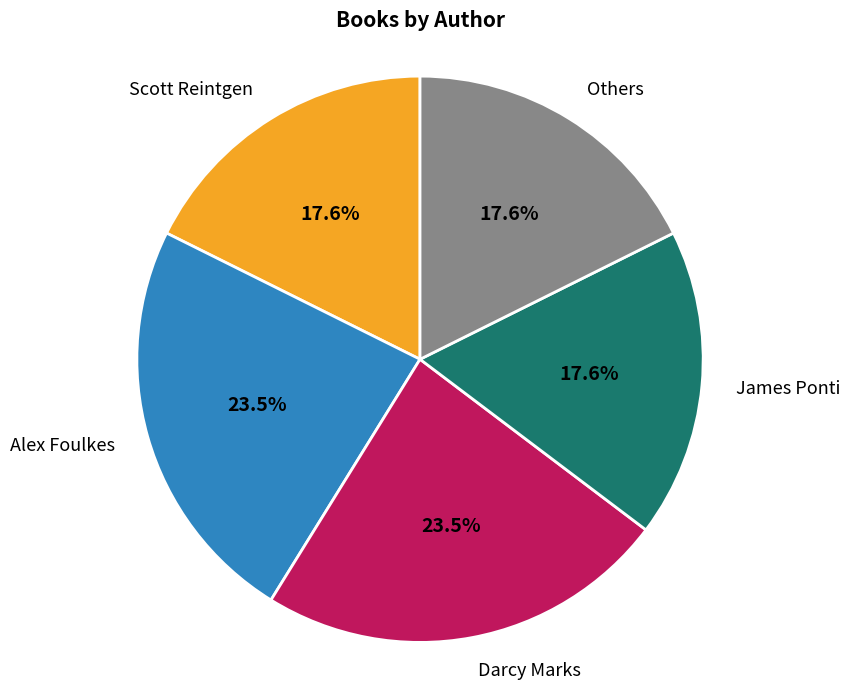

Is Darcy Marks the majority of the pie?

No